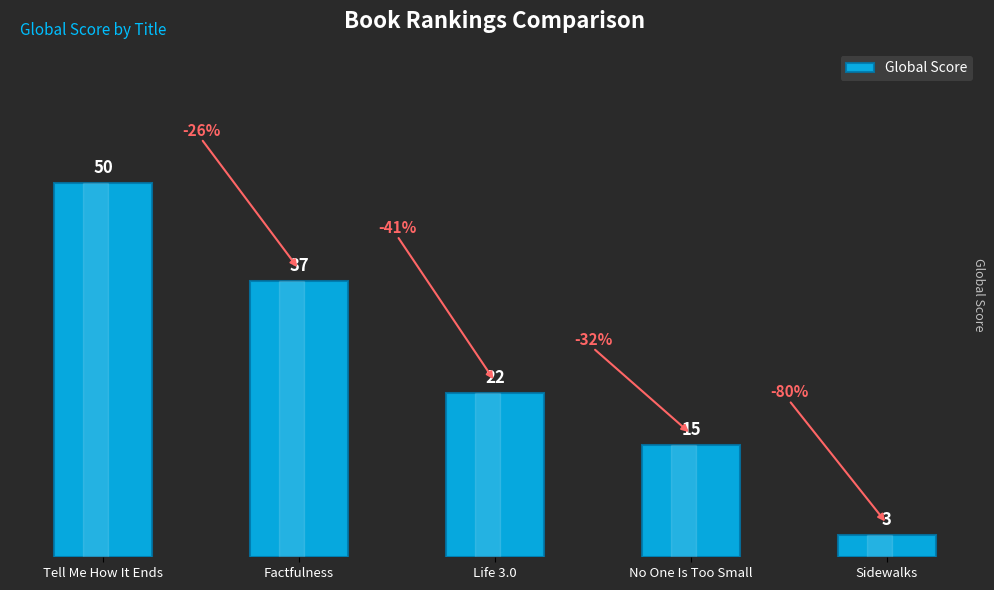

Reading right to left, what are all the values shown in this chart?

Sidewalks=3	No One Is Too Small=15	Life 3.0=22	Factfulness=37	Tell Me How It Ends=50